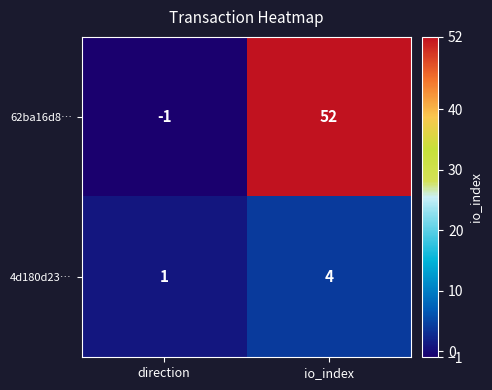

Reading left to right, what are all the values shown in this chart?

62ba16d8…: -1	52
4d180d23…: 1	4